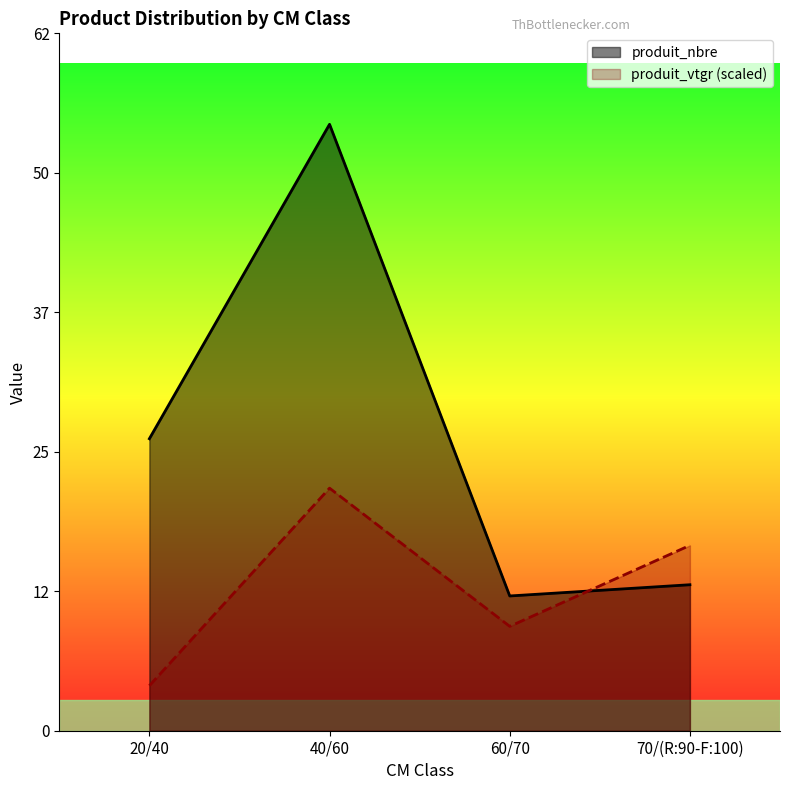

What is the spread (max minus min) of values at 60/70?

2.7